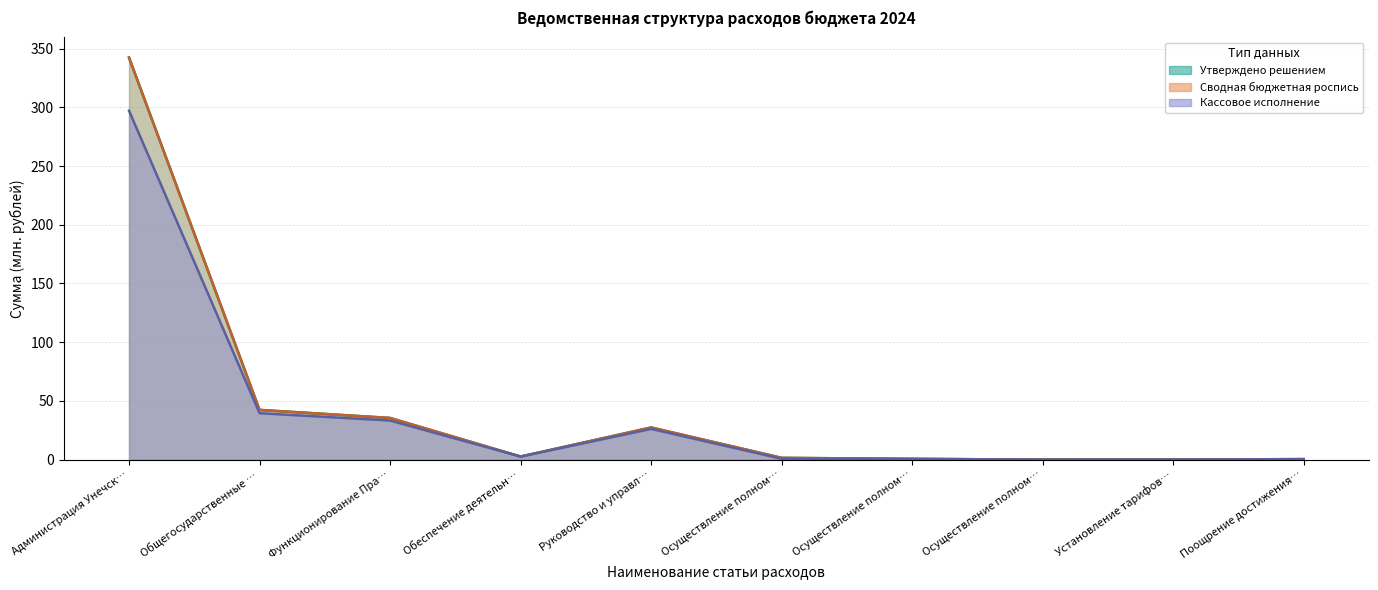

The Кассовое исполнение series shows 0.0 at Установление тарифов…. True or false?

False